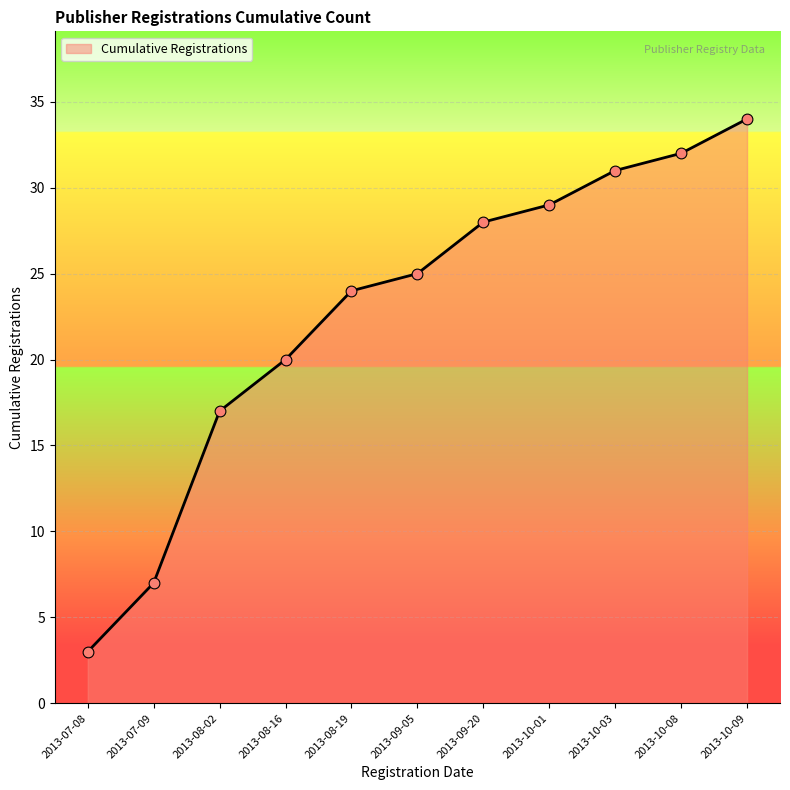

Which has a higher value, 2013-10-08 or 2013-10-09?

2013-10-09